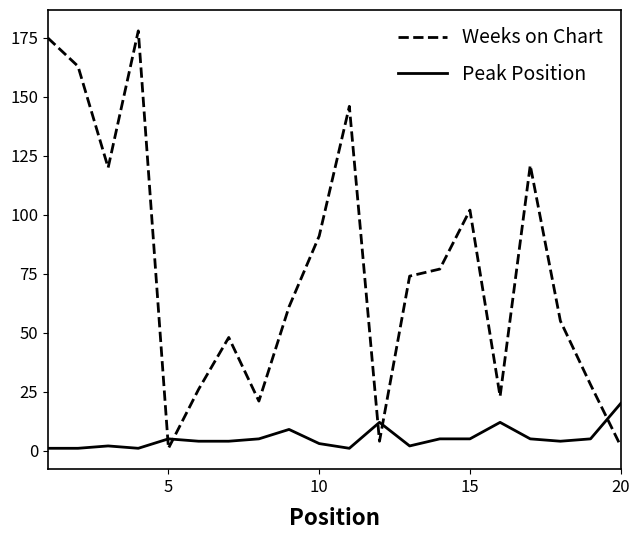

What is the greatest value displayed?

178